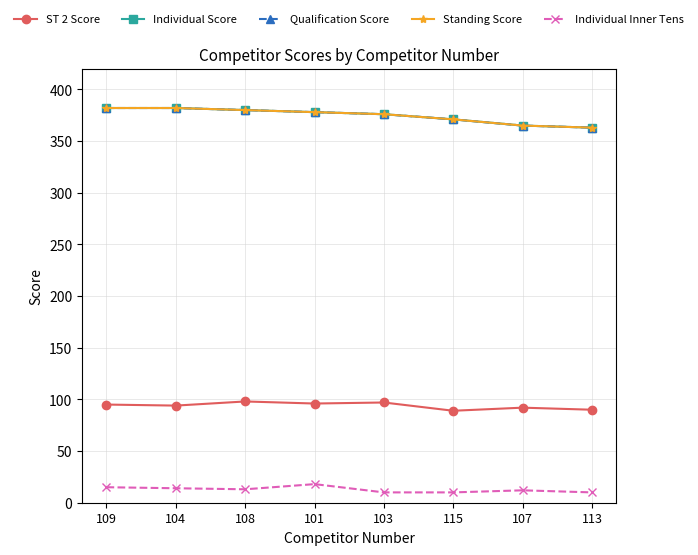

Reading left to right, list all the values displayed in this chart.

ST 2 Score: 95	94	98	96	97	89	92	90
Individual Score: 382	382	380	378	376	371	365	363
Qualification Score: 382	382	380	378	376	371	365	363
Standing Score: 382	382	380	378	376	371	365	363
Individual Inner Tens: 15	14	13	18	10	10	12	10